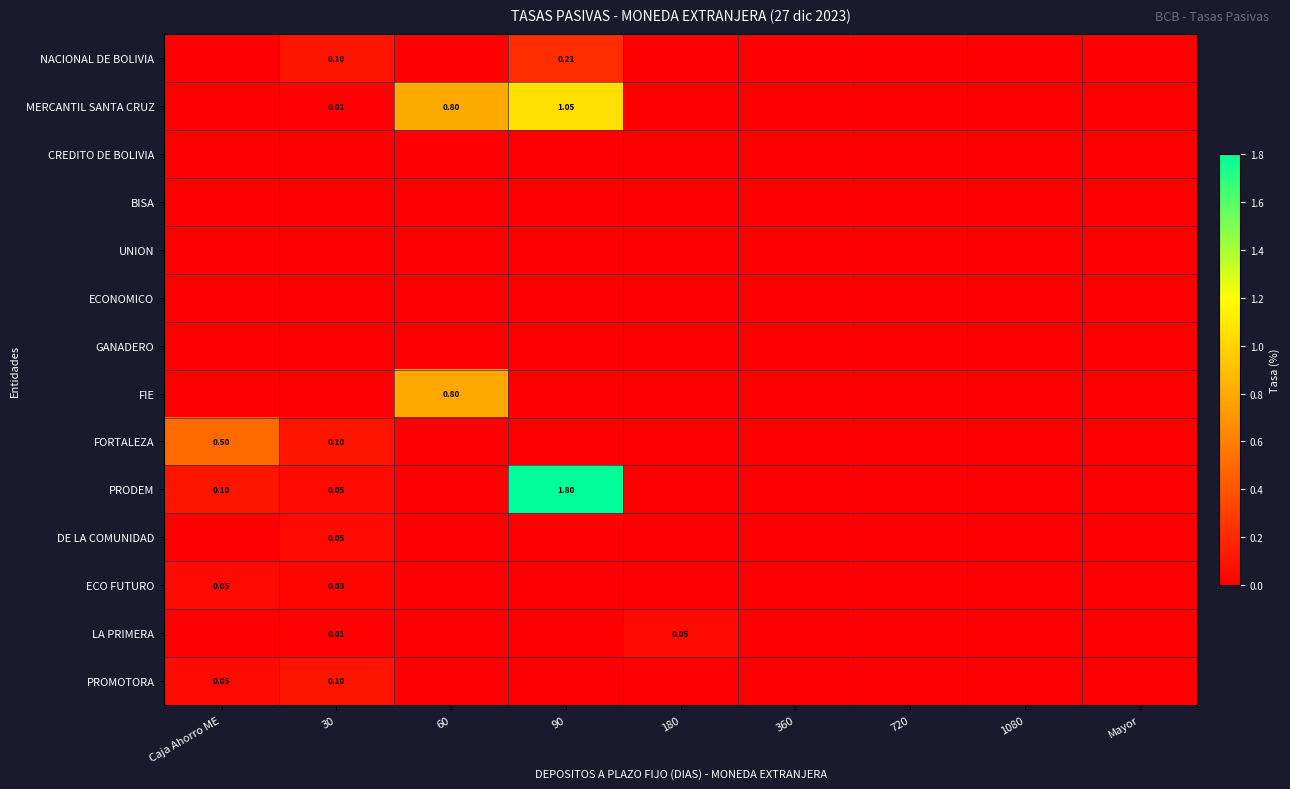

What is the difference between the maximum and minimum values in the MERCANTIL SANTA CRUZ series?

1.1